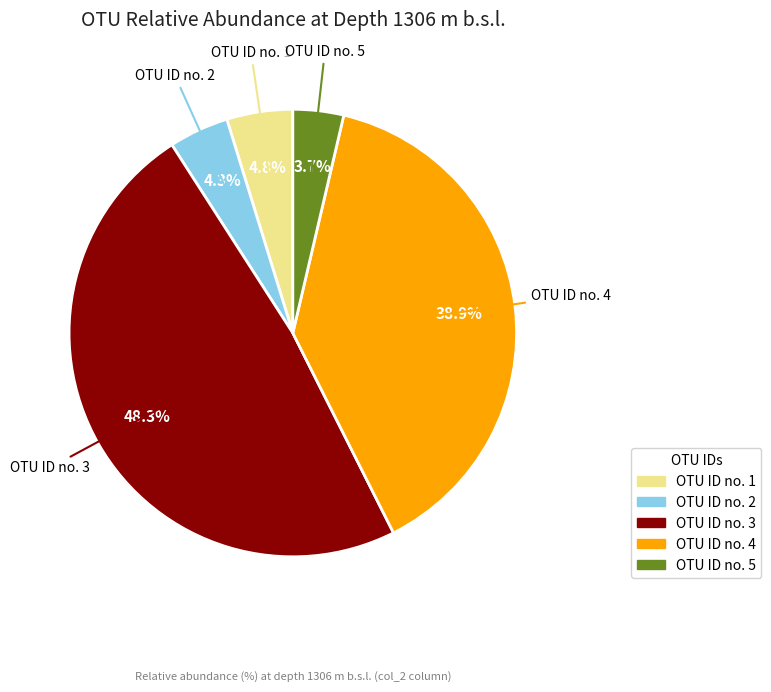

Which category has the smallest portion of the pie?

OTU ID no. 5